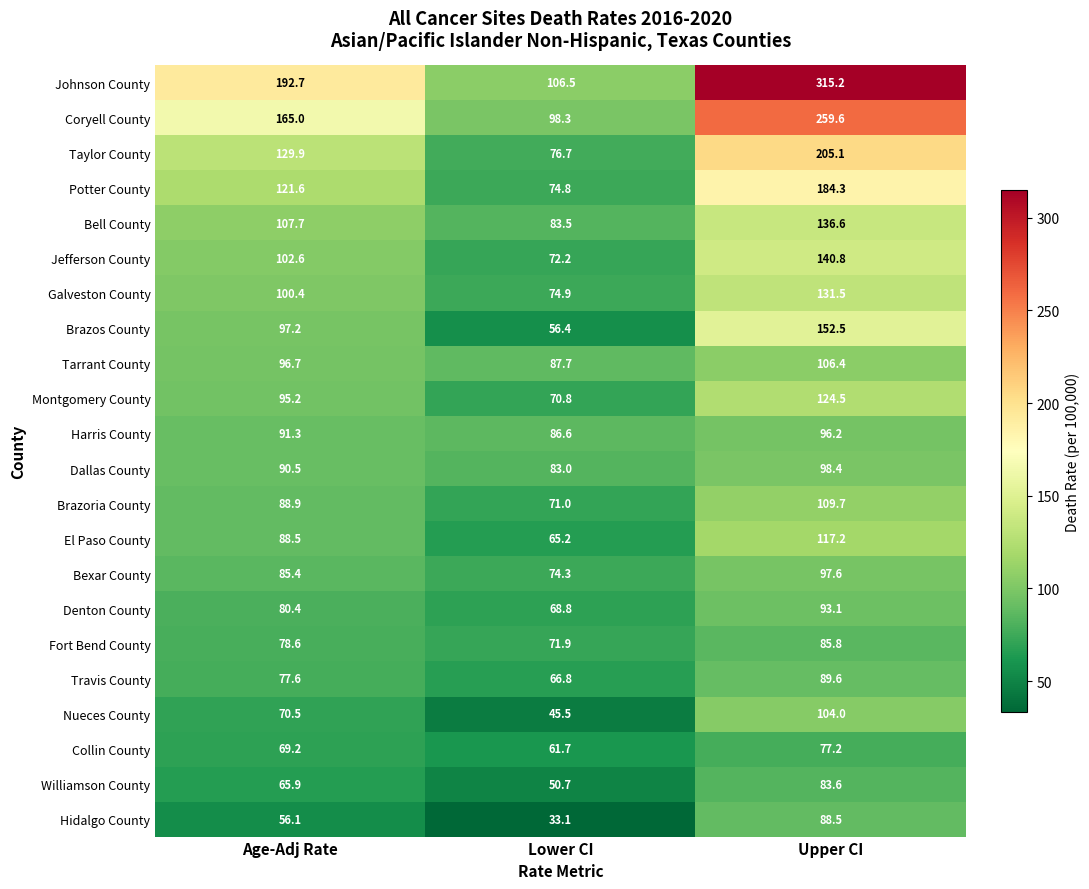

What is the total value across all series at Lower CI?

1580.4